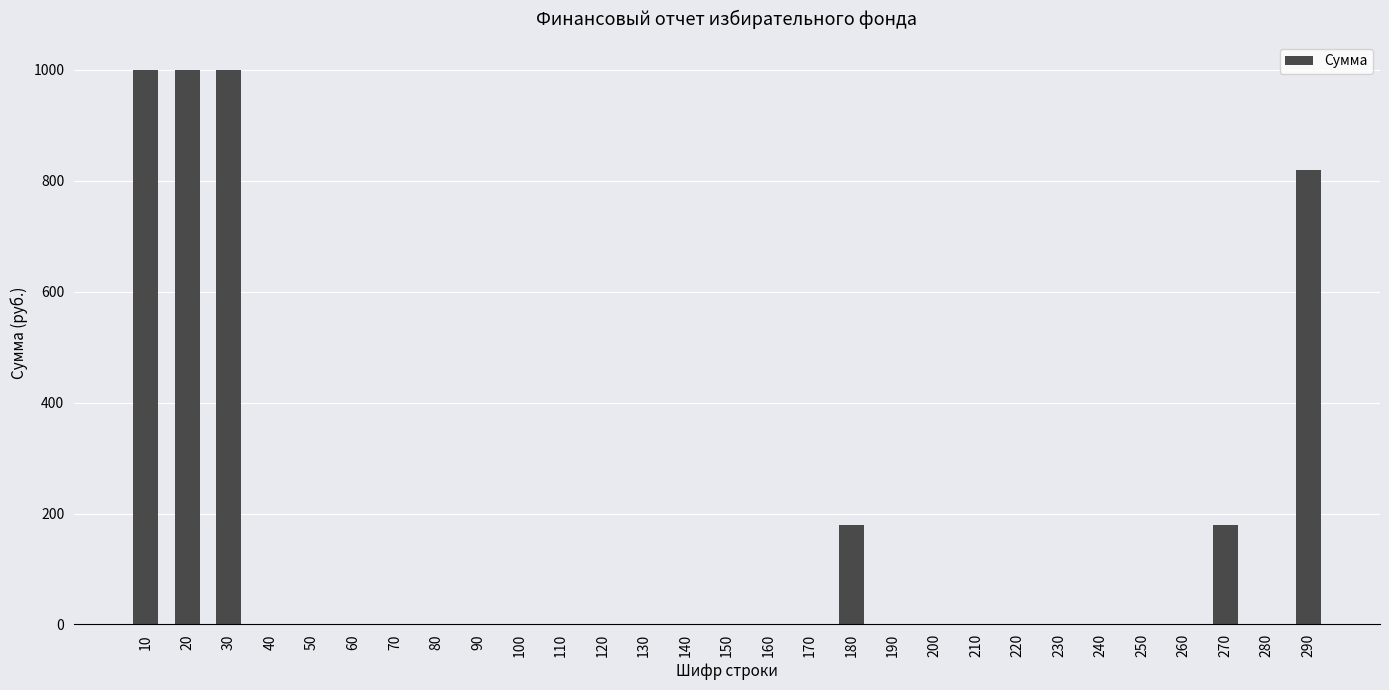

Is it true that the value at 110 is 429?

False